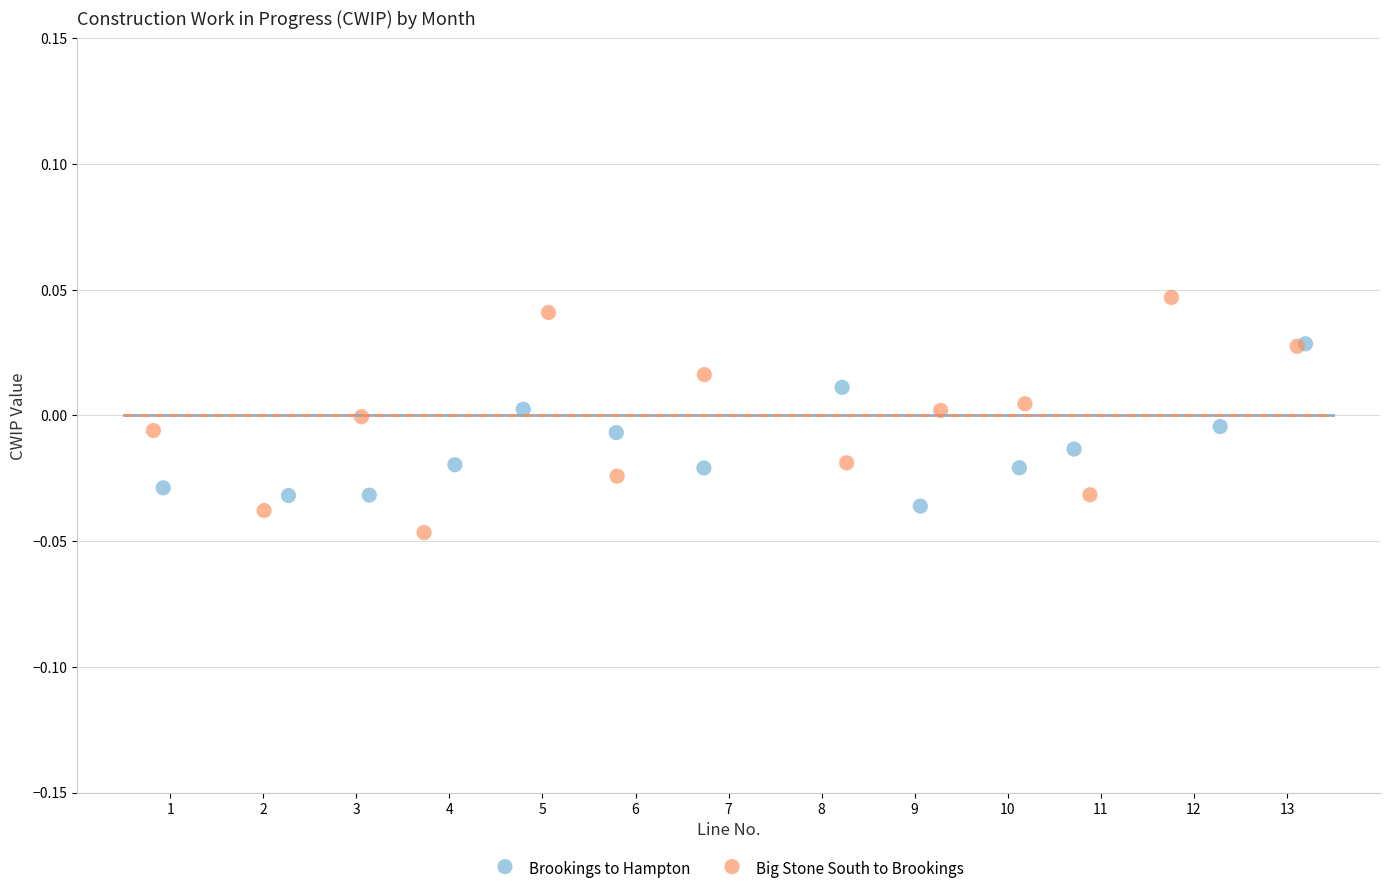

Which series has the largest Y range (max minus min)?

Big Stone South to Brookings